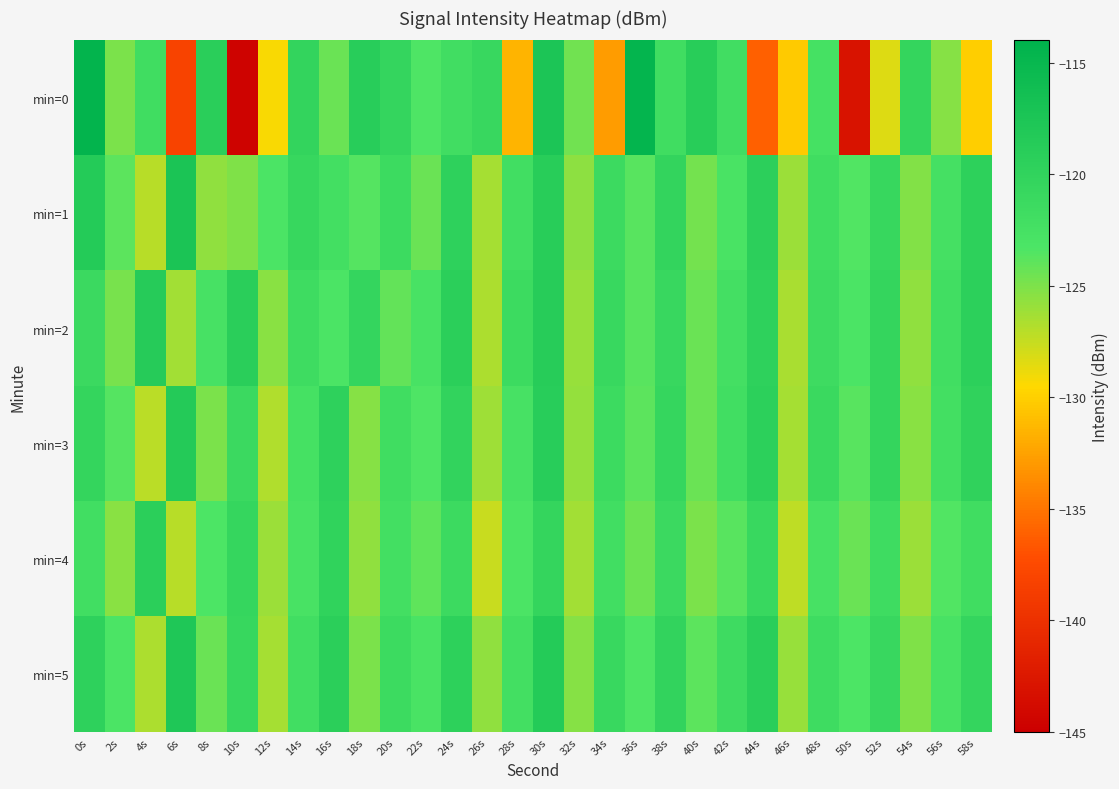

At which category is the sum across all series the highest?

30s